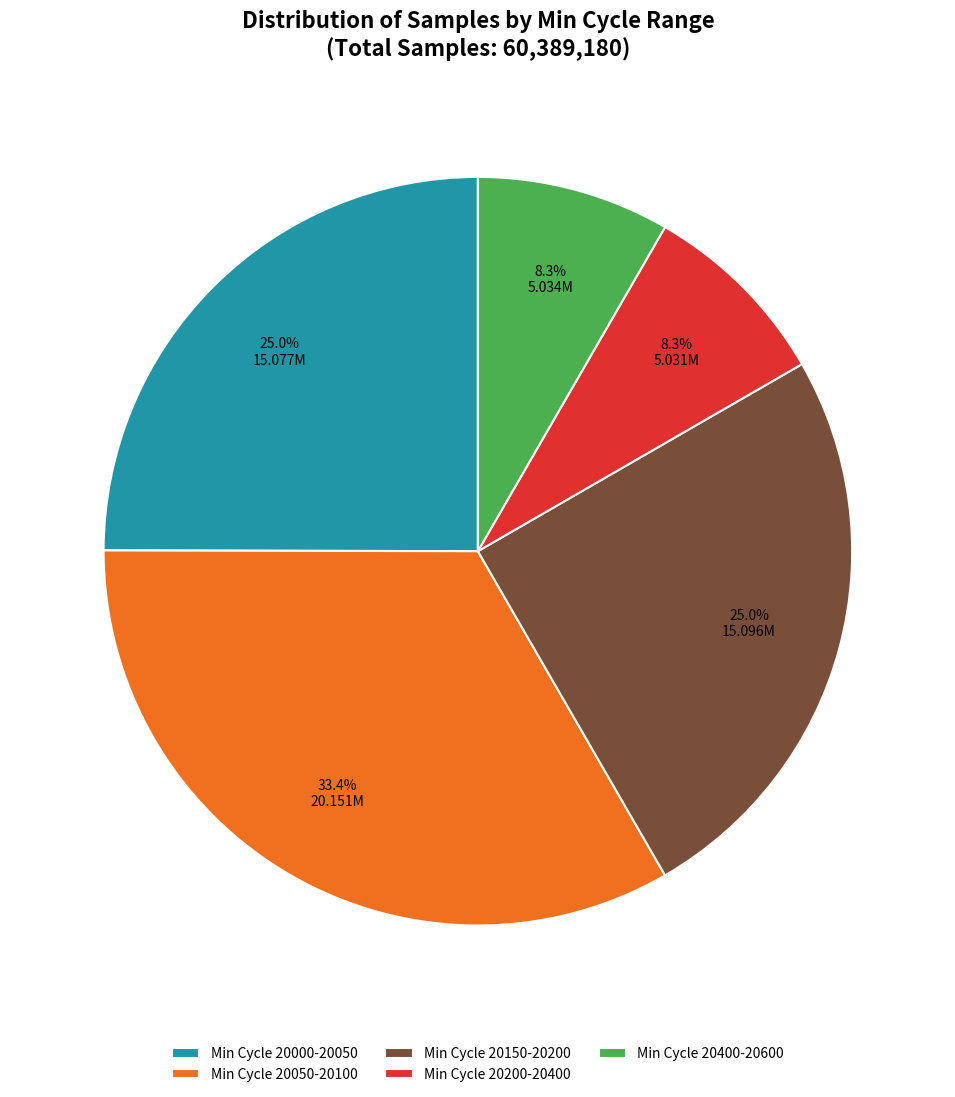

How many segments does this pie chart have?

5